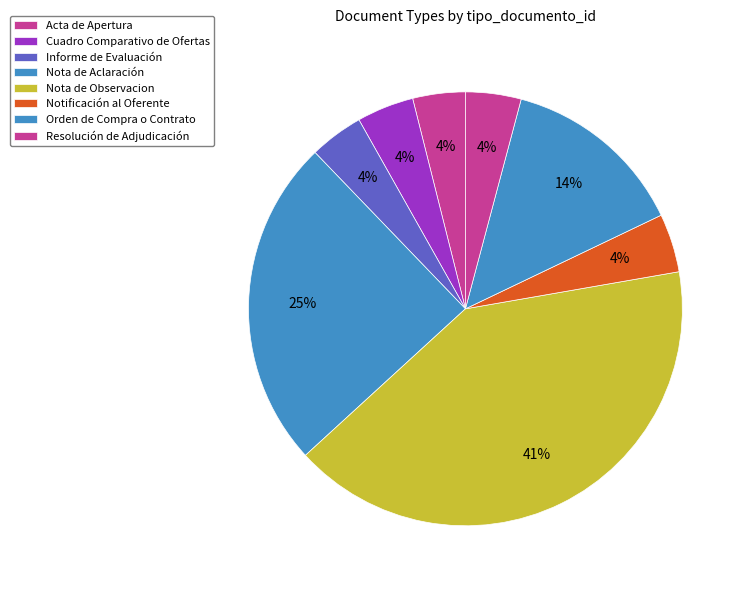

Combined, what portion of the pie is Informe de Evaluación and Nota de Observacion?

45.0%